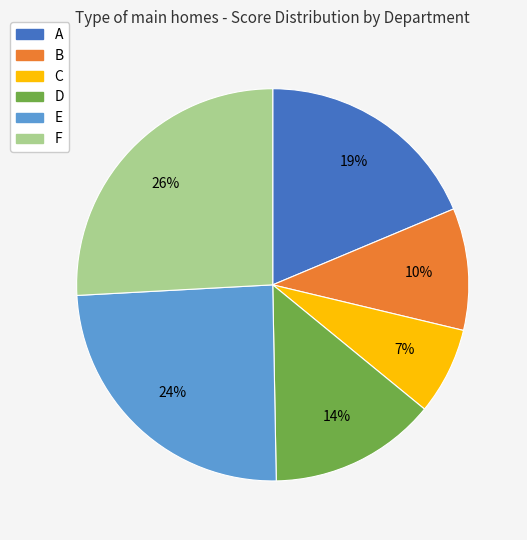

How many slices are in this pie chart?

6